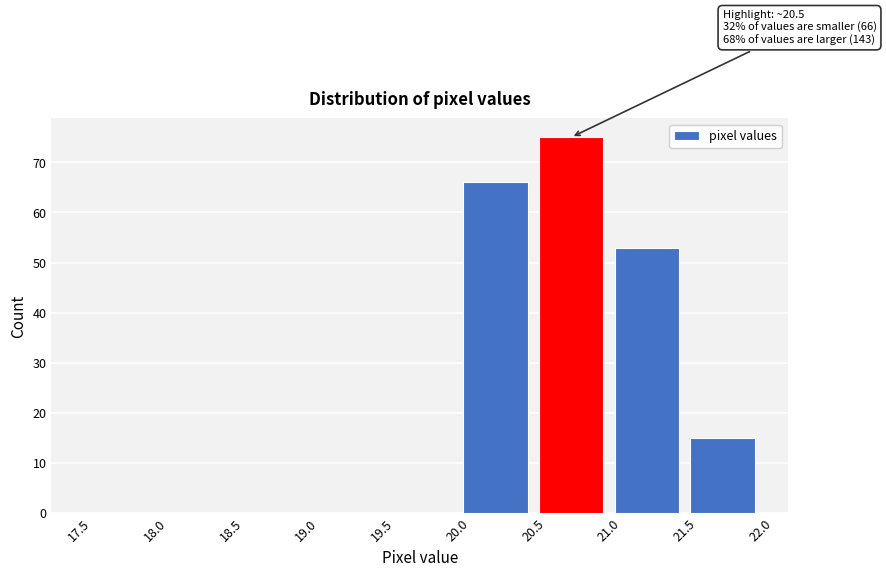

Over which range of the x-axis is the bar tallest?

20.5 to 21.0